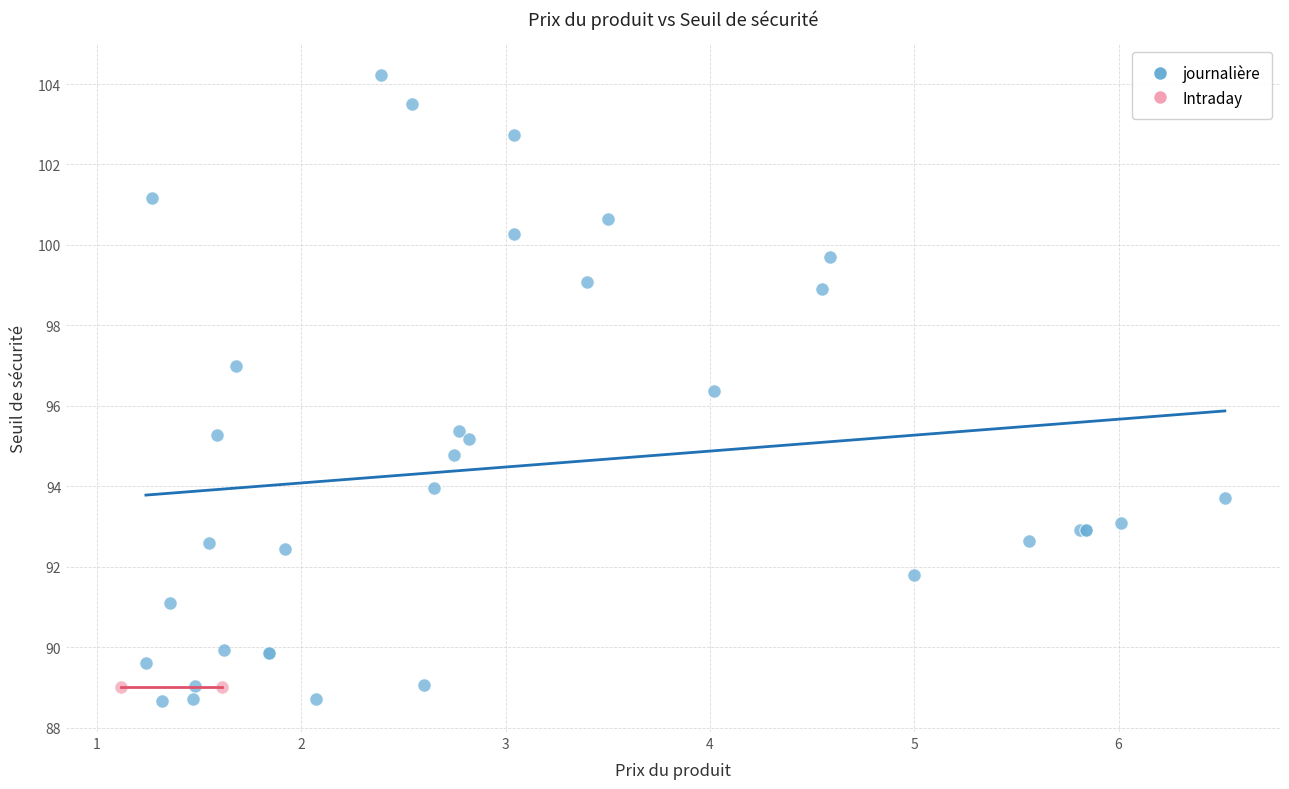

What are all the series names shown in the legend?

journalière, Intraday